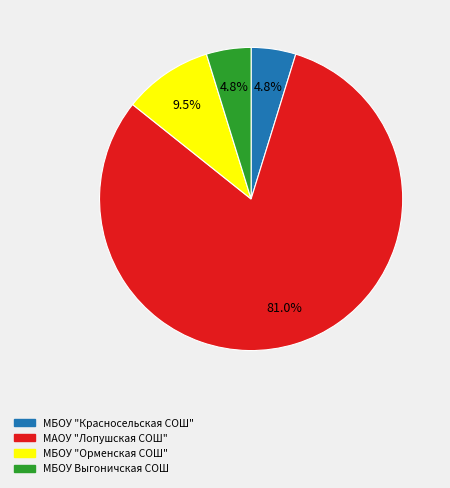

Which category has the biggest portion of the pie?

МАОУ "Лопушская СОШ"